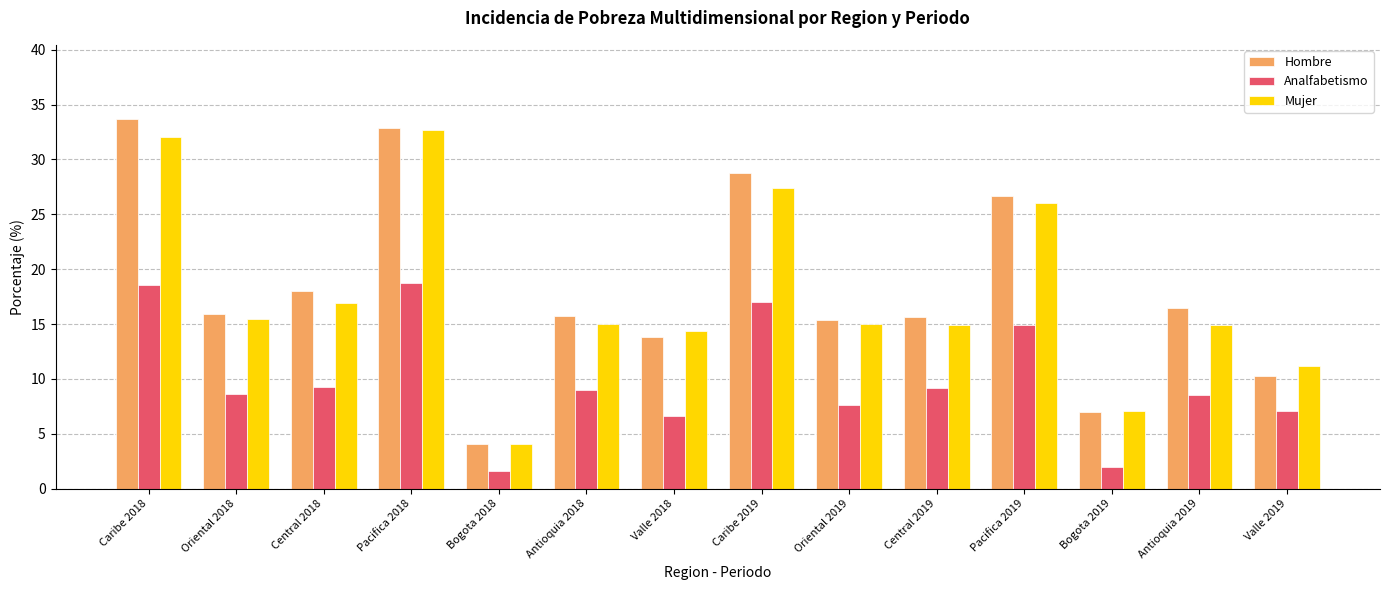

At how many categories does at least one series exceed 14?

11